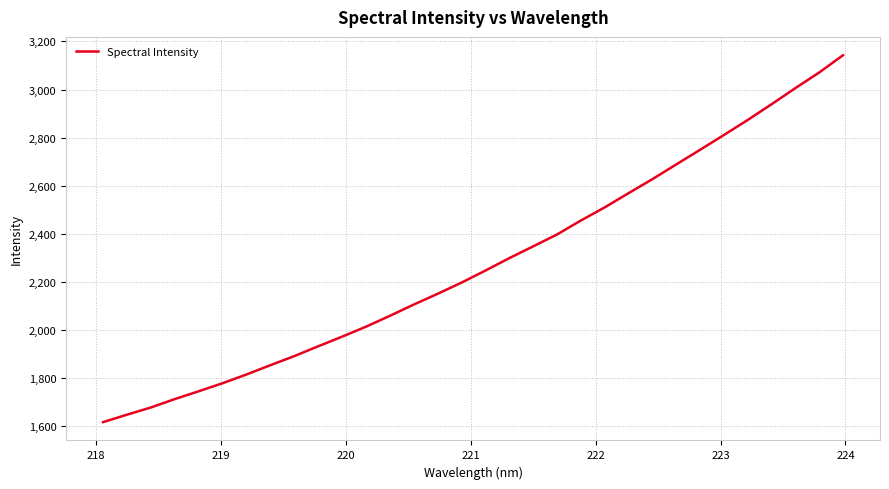

What is the difference between the maximum and minimum values?

1525.2